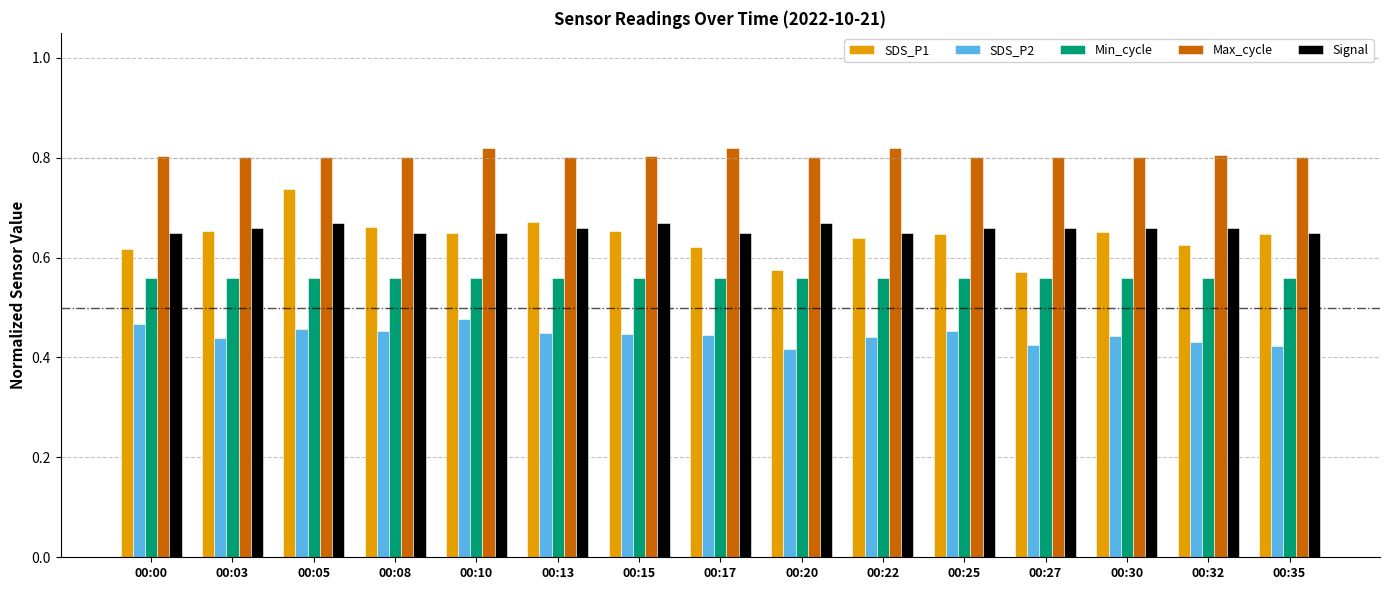

At how many categories does at least one series exceed 0?

15